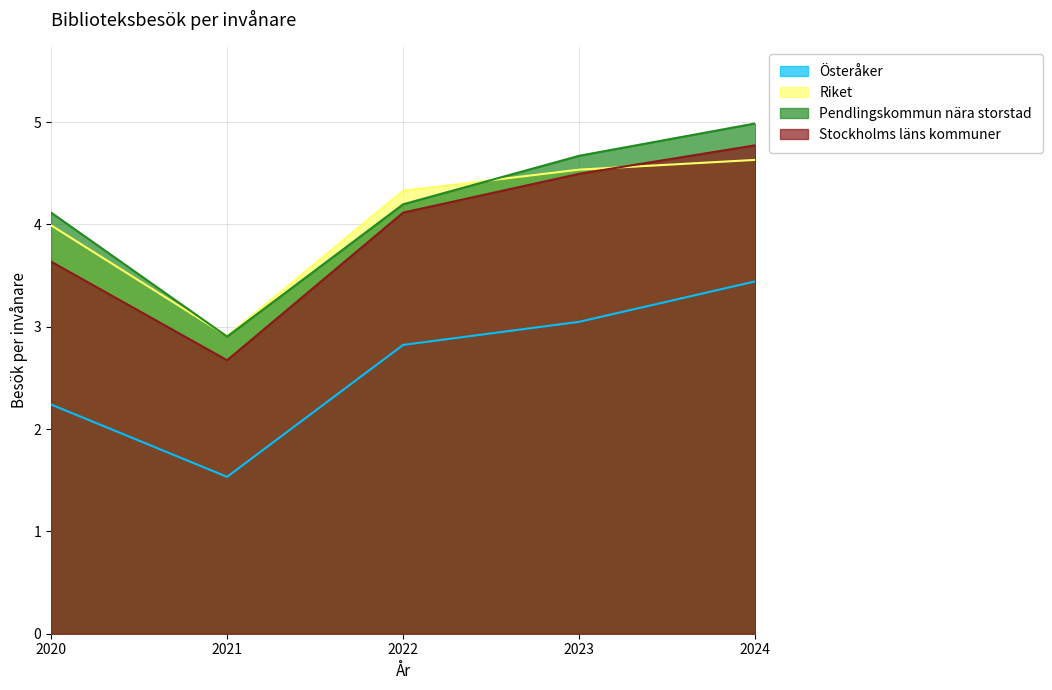

At which label does Österåker first exceed 2?

2020